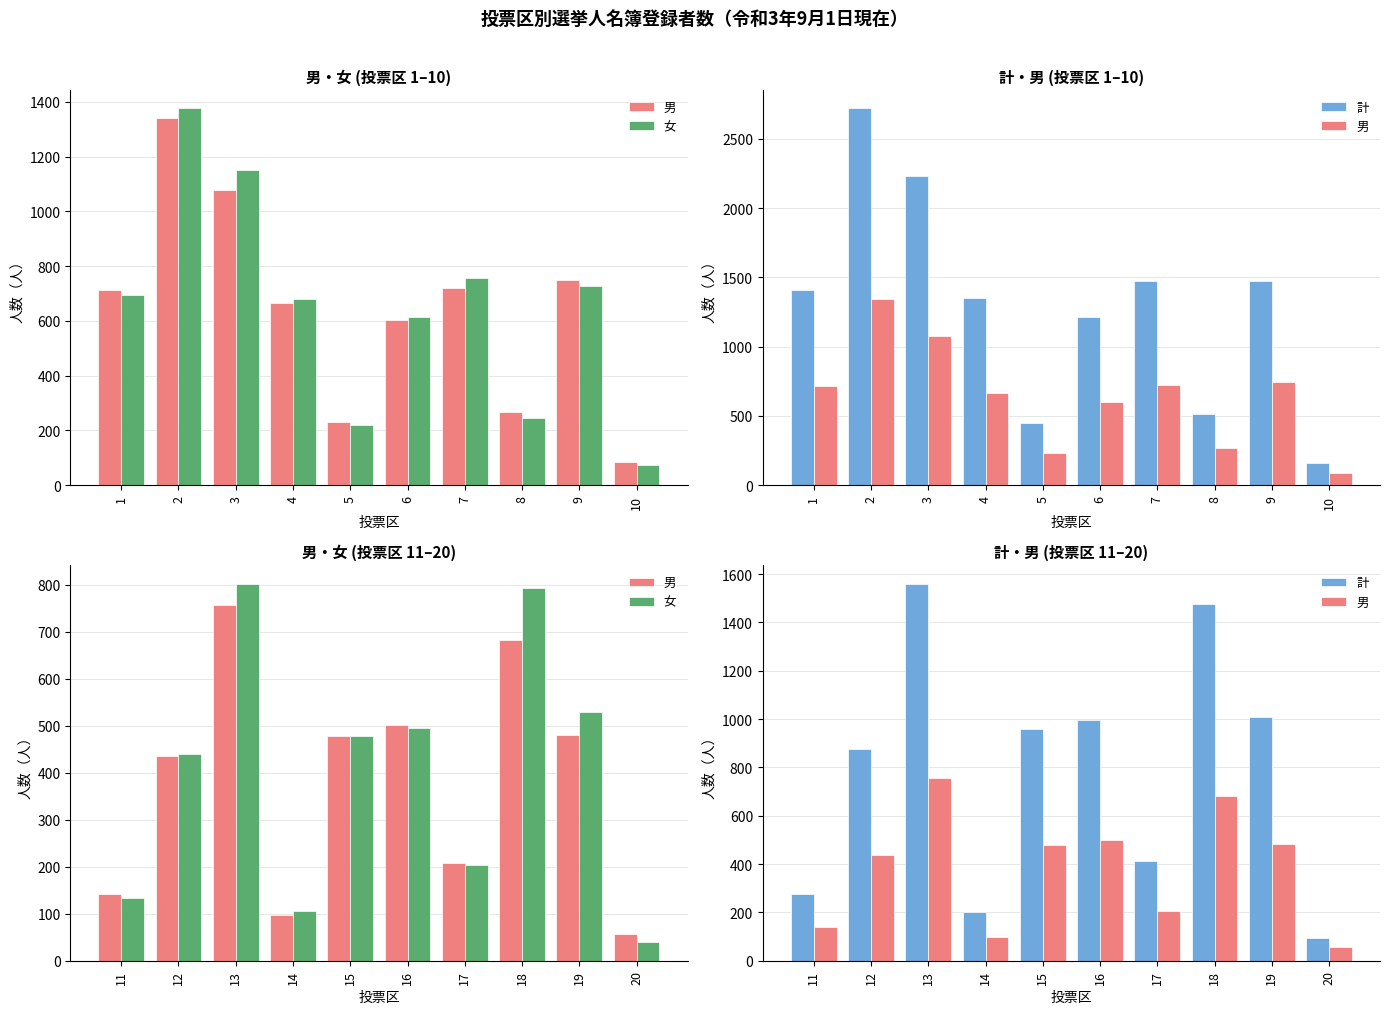

What is the minimum value shown in the chart?

40